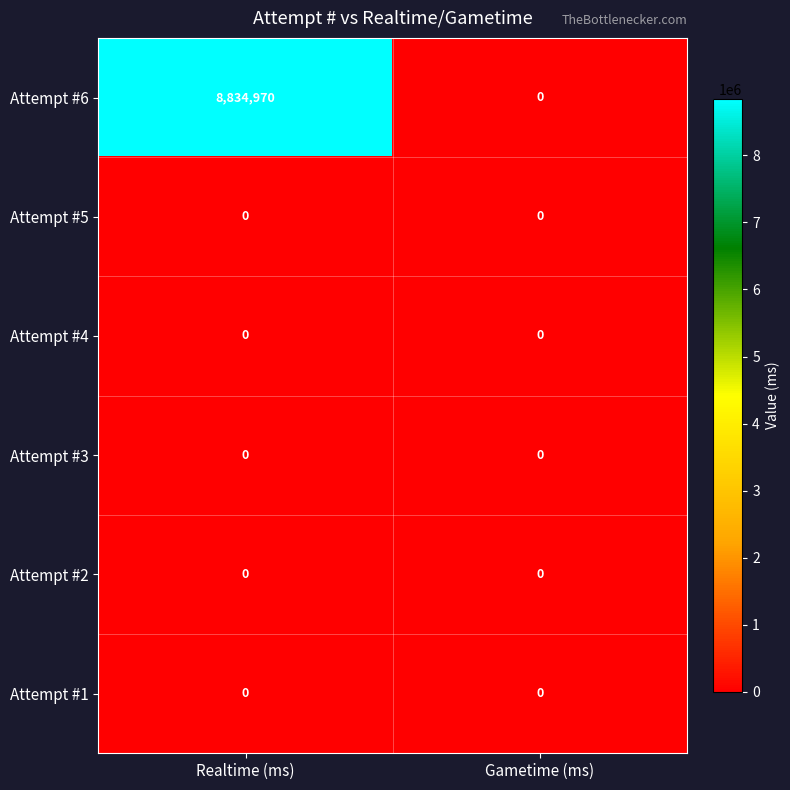

What value does the Attempt #6 series have at Realtime (ms)?

8834970